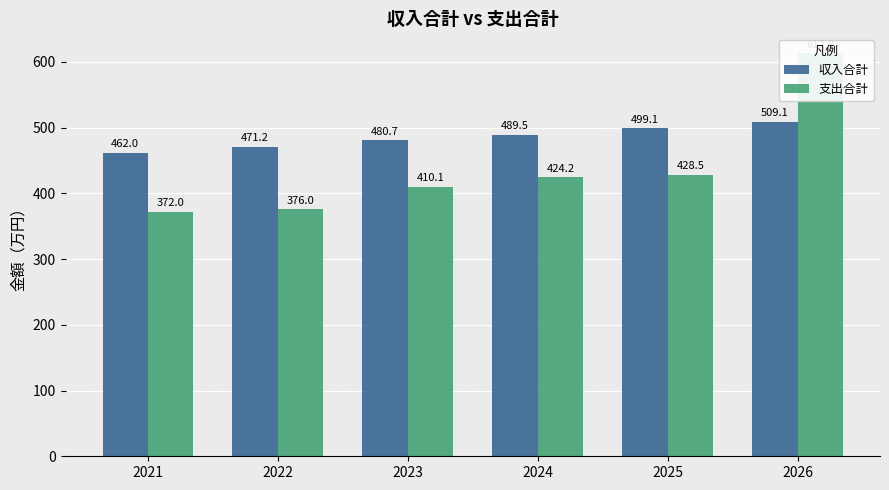

Which has a higher value, 2023 or 2026?

2026